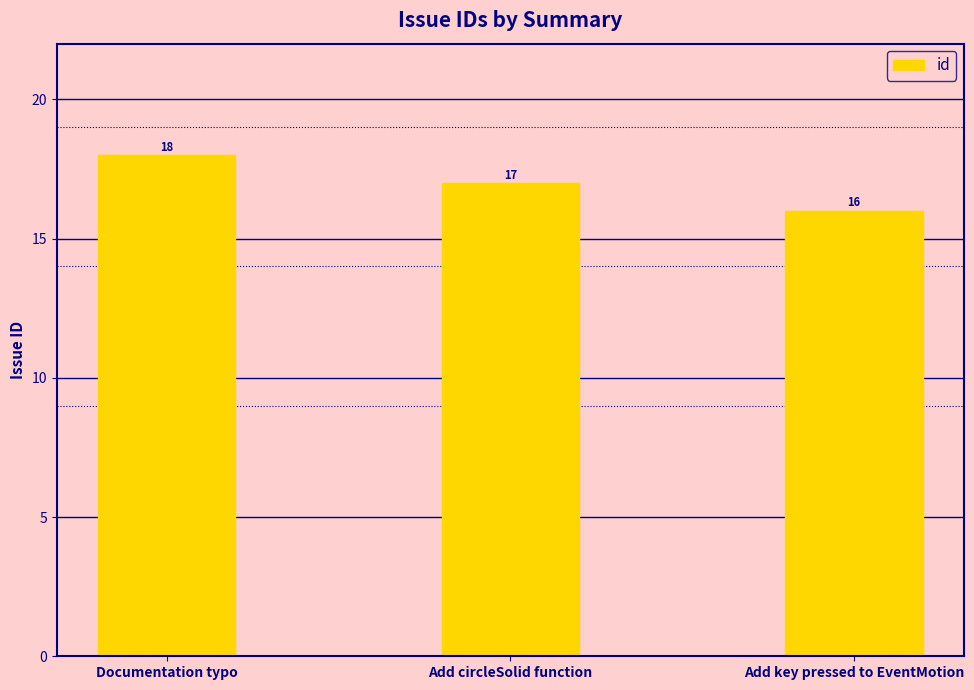

What position from the left is Add key pressed to EventMotion?

3